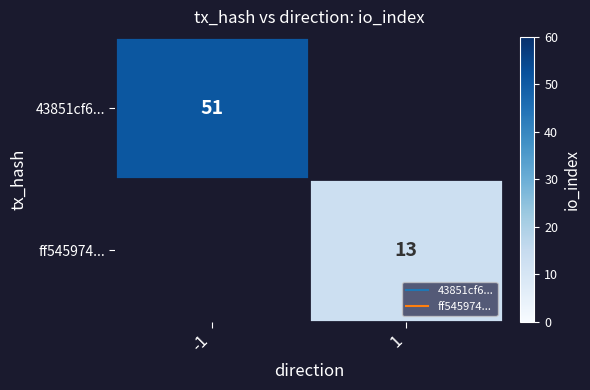

At 1, list the series in order from largest to smallest.

43851cf6..., ff545974...